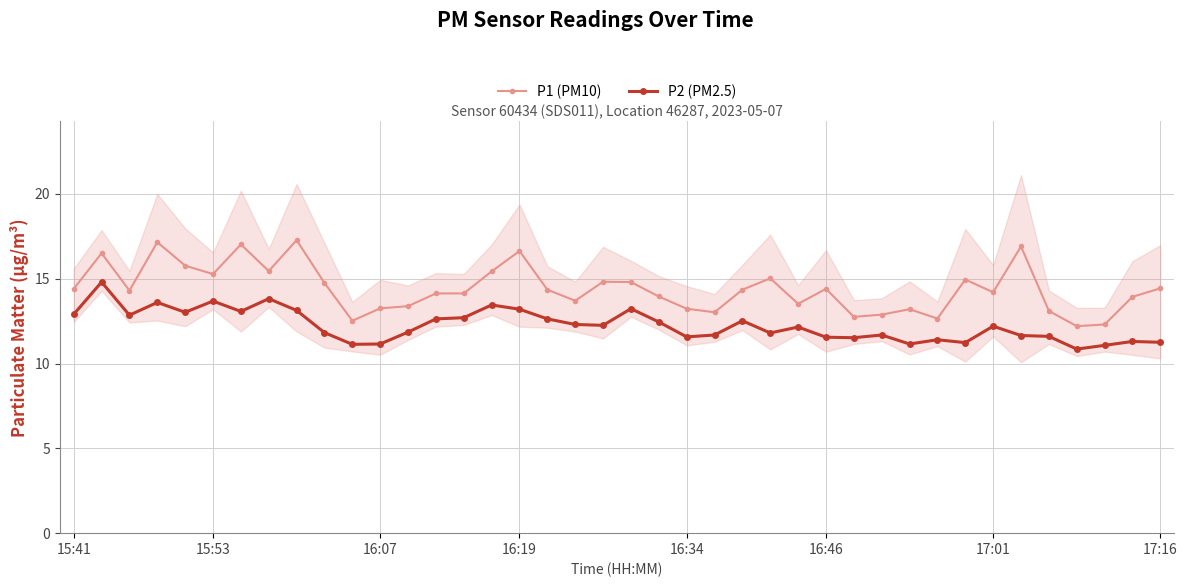

What value does the P1 (PM10) series have at 10?

12.5